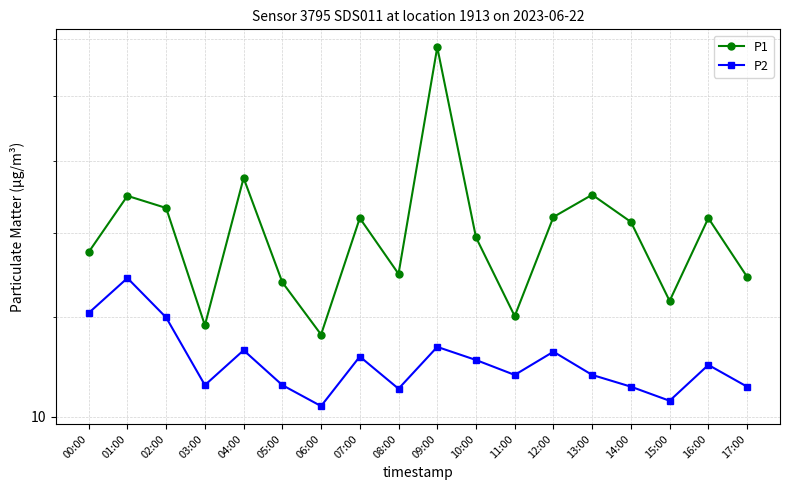

Where is P2 nearest to the value 11?

16:00